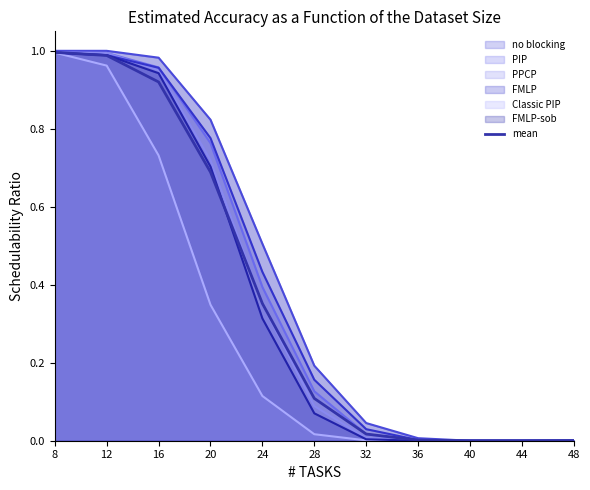

Reading left to right, what are all the values shown in this chart?

1.0	1.0	0.9	0.7	0.4	0.1	0.0	0.0	0.0	0.0	0.0